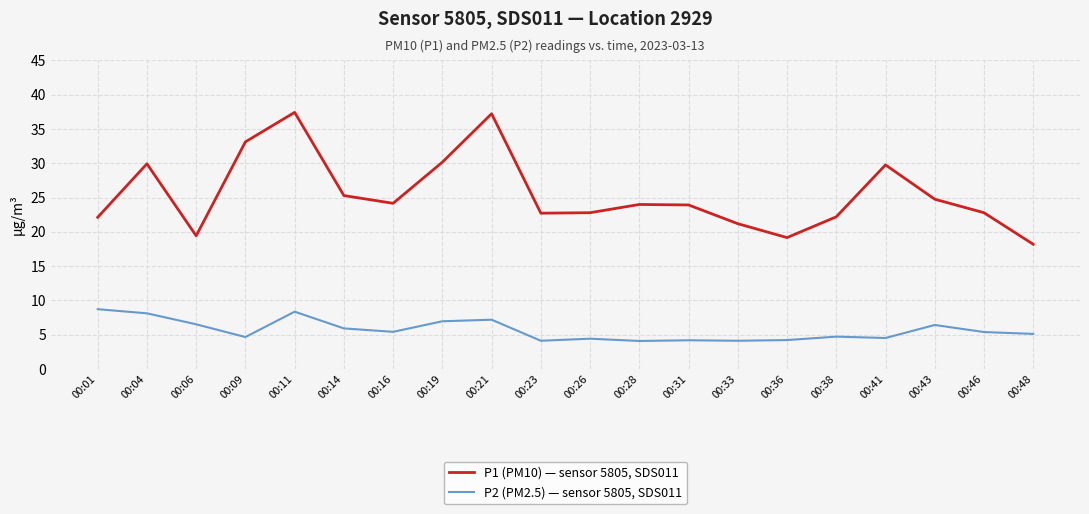

What is the difference between the maximum and minimum values in the P1 (PM10) — sensor 5805, SDS011 series?

19.2